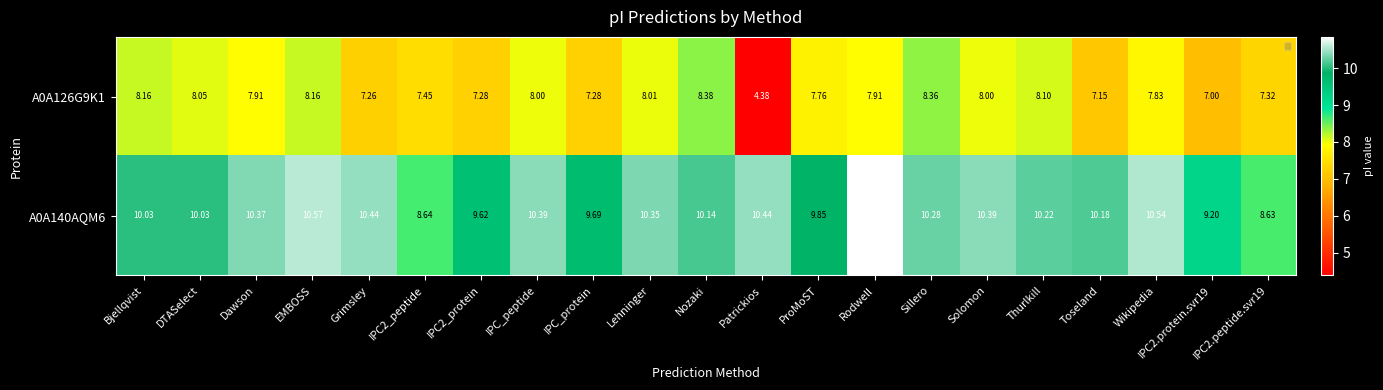

At which label does A0A140AQM6 reach its peak?

Rodwell